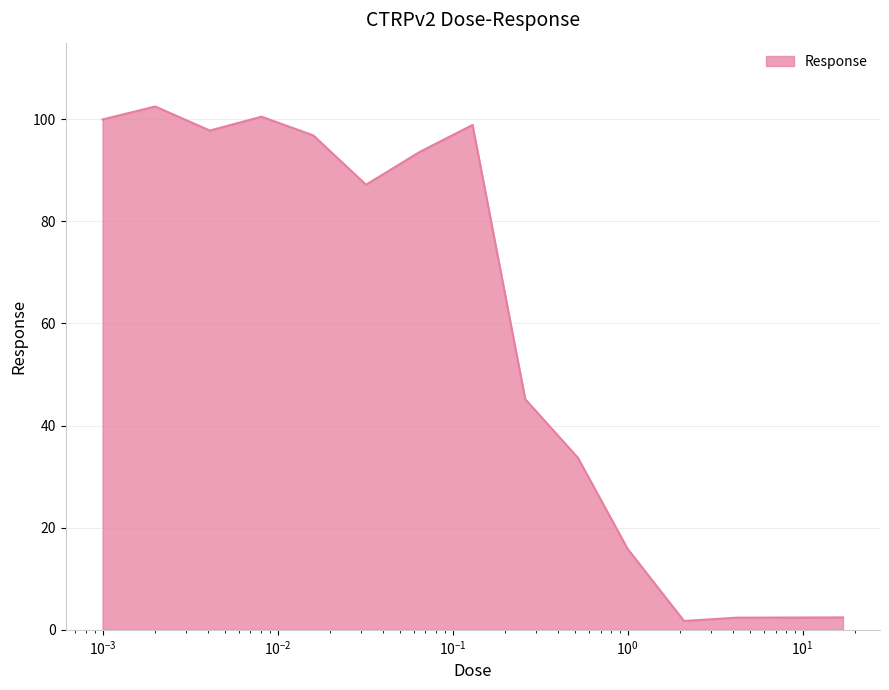

What is the greatest value displayed?

102.5